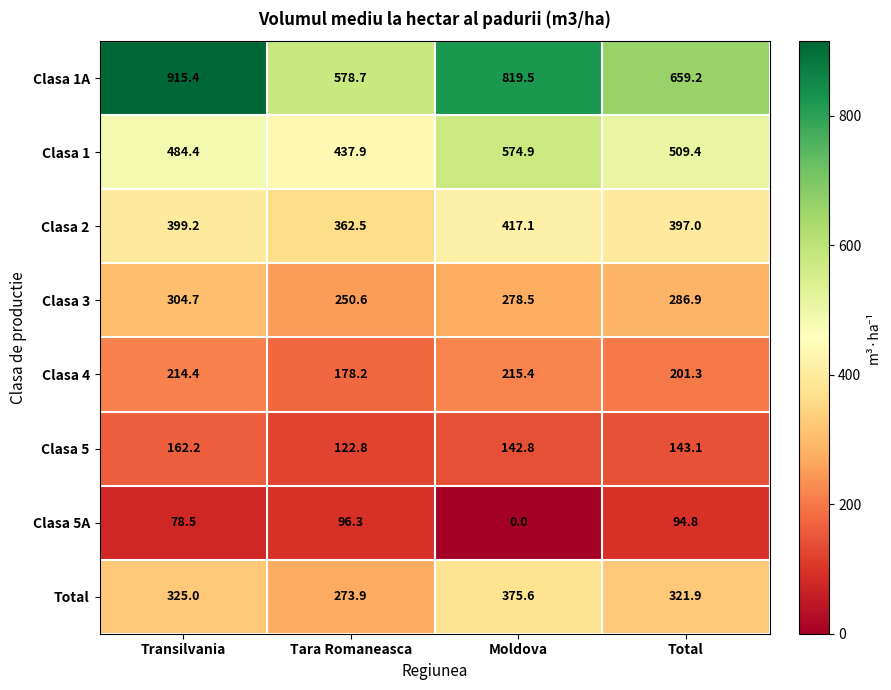

What is the approximate value of Clasa 3 at Moldova?

278.5